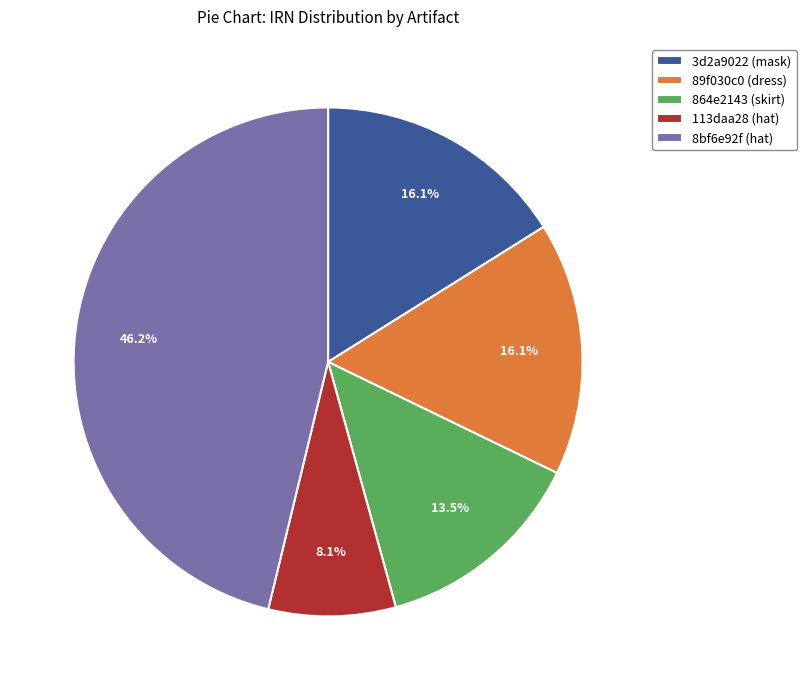

Is the sum of 8bf6e92f (hat) and 89f030c0 (dress) greater than half?

Yes